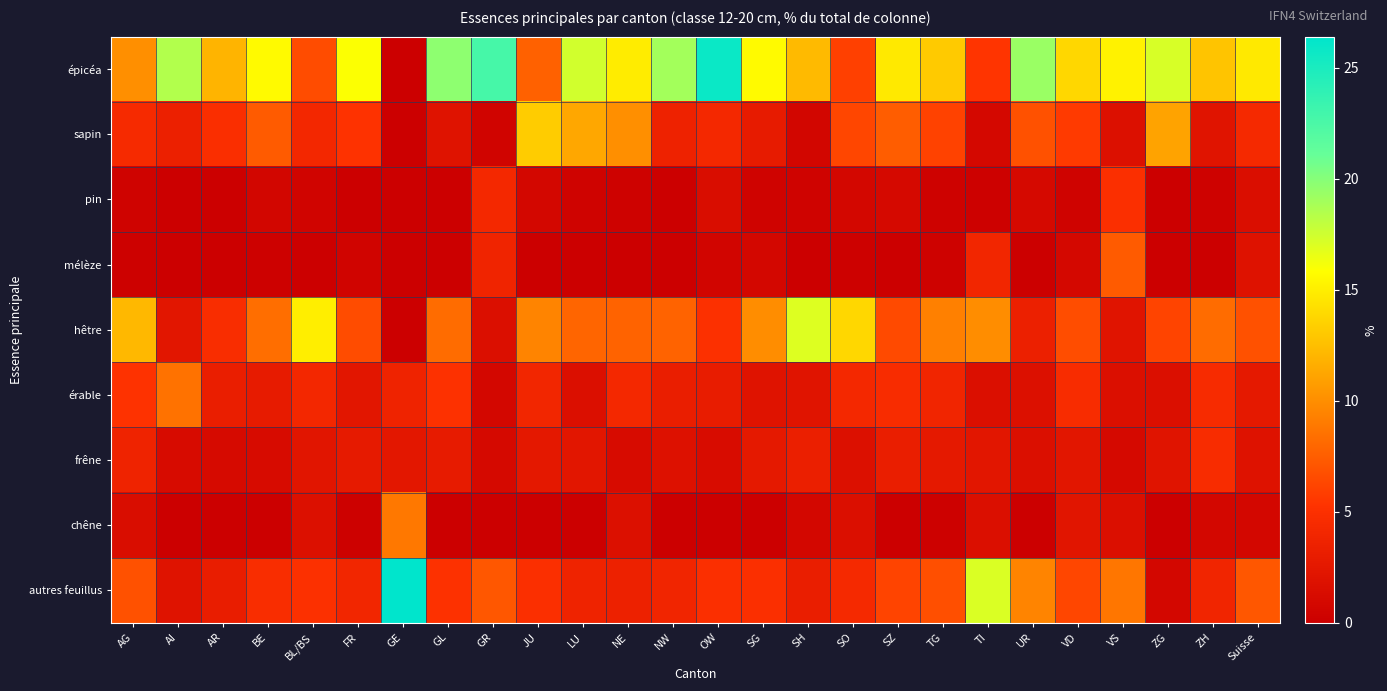

What is the total value across all series at NE?

43.8